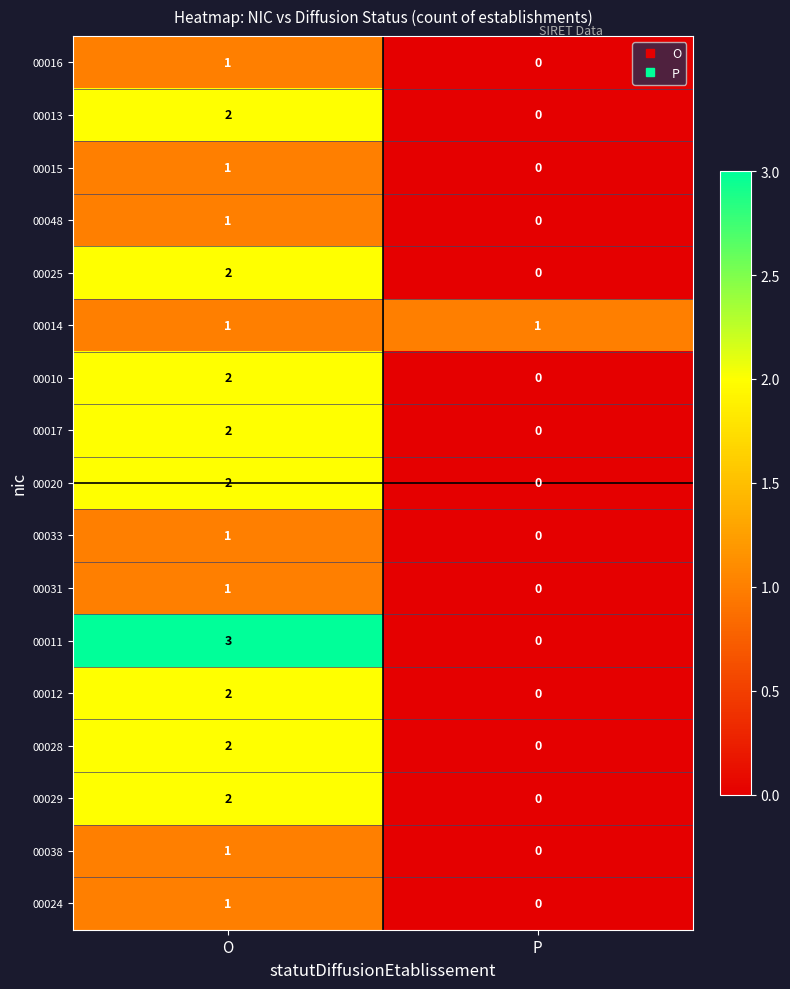

Which series has the largest range (max minus min)?

00011